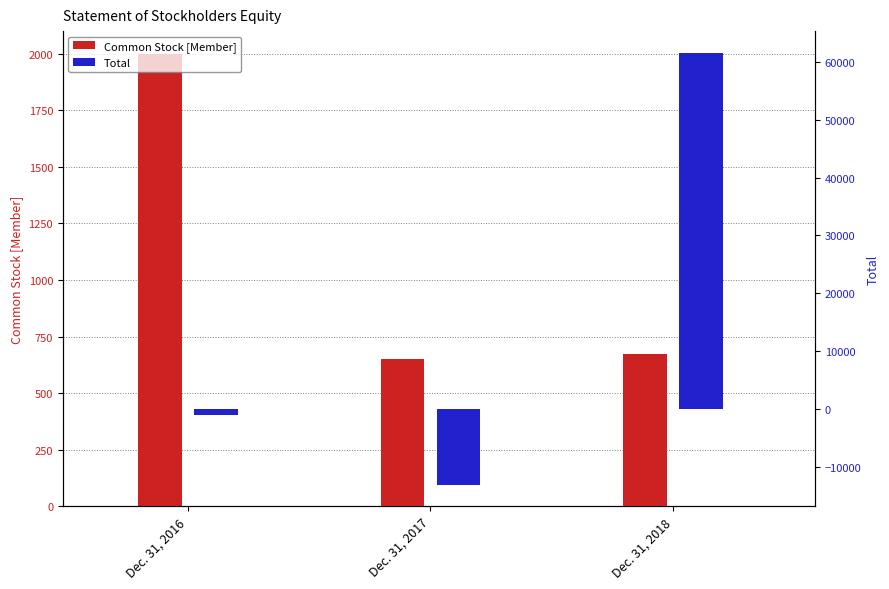

Which series has the largest total across all categories?

Total